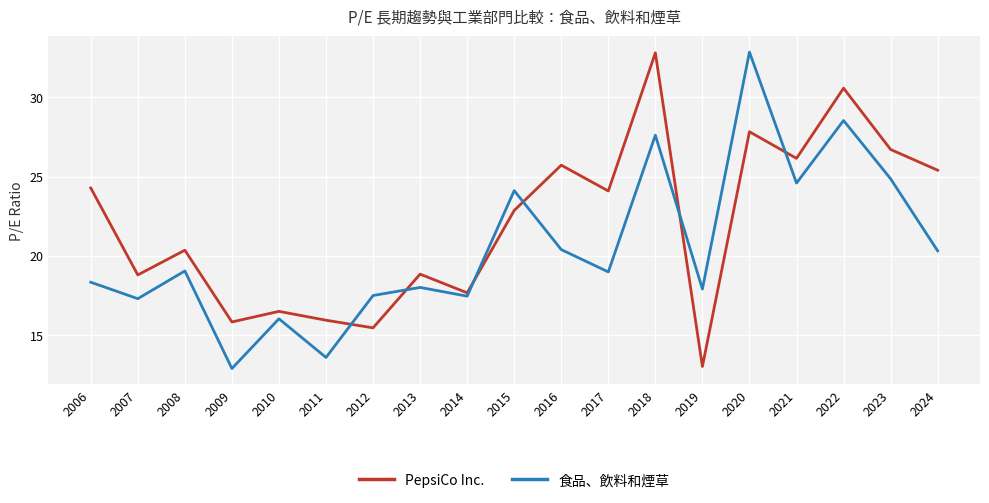

The PepsiCo Inc. series shows 30.6 at 2022. True or false?

True